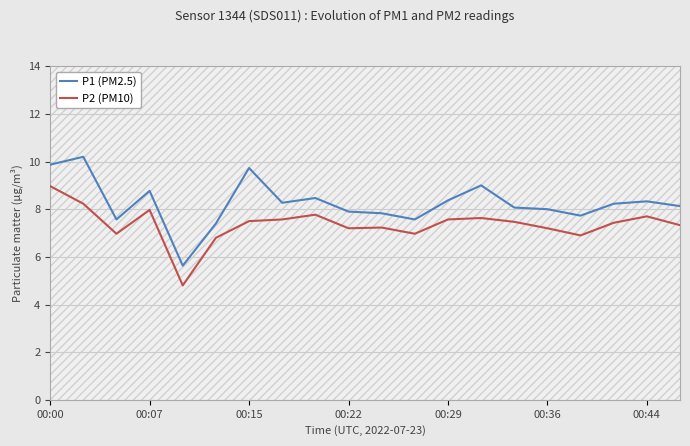

What is the highest value of the P1 (PM2.5) series?

10.2